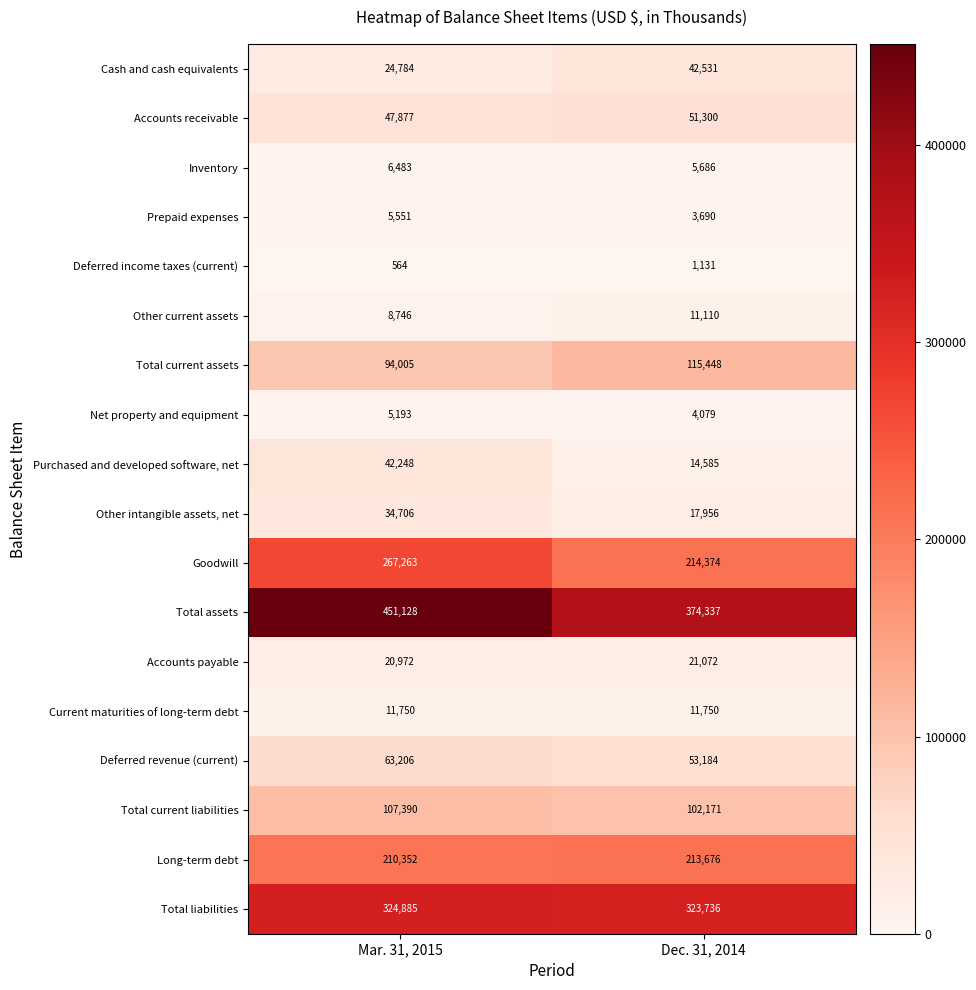

Which series has the widest spread of values?

Total assets